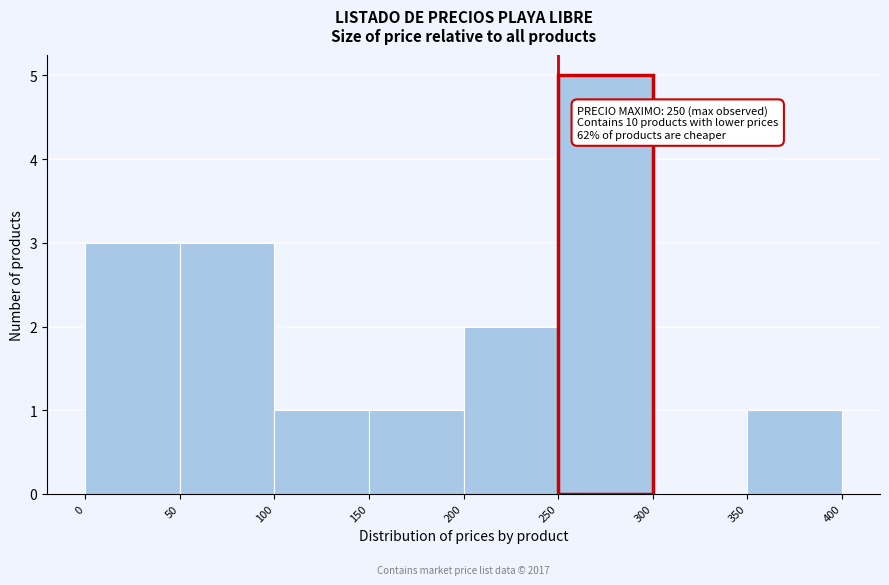

Which range on the x-axis has the tallest bar?

250 to 300